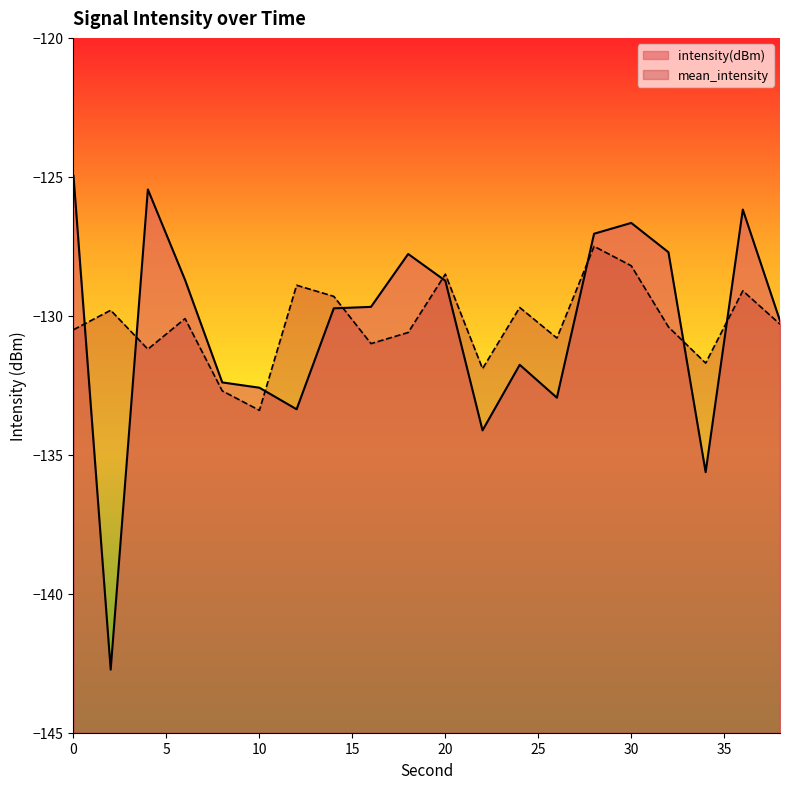

Count the number of data series in this chart.

2